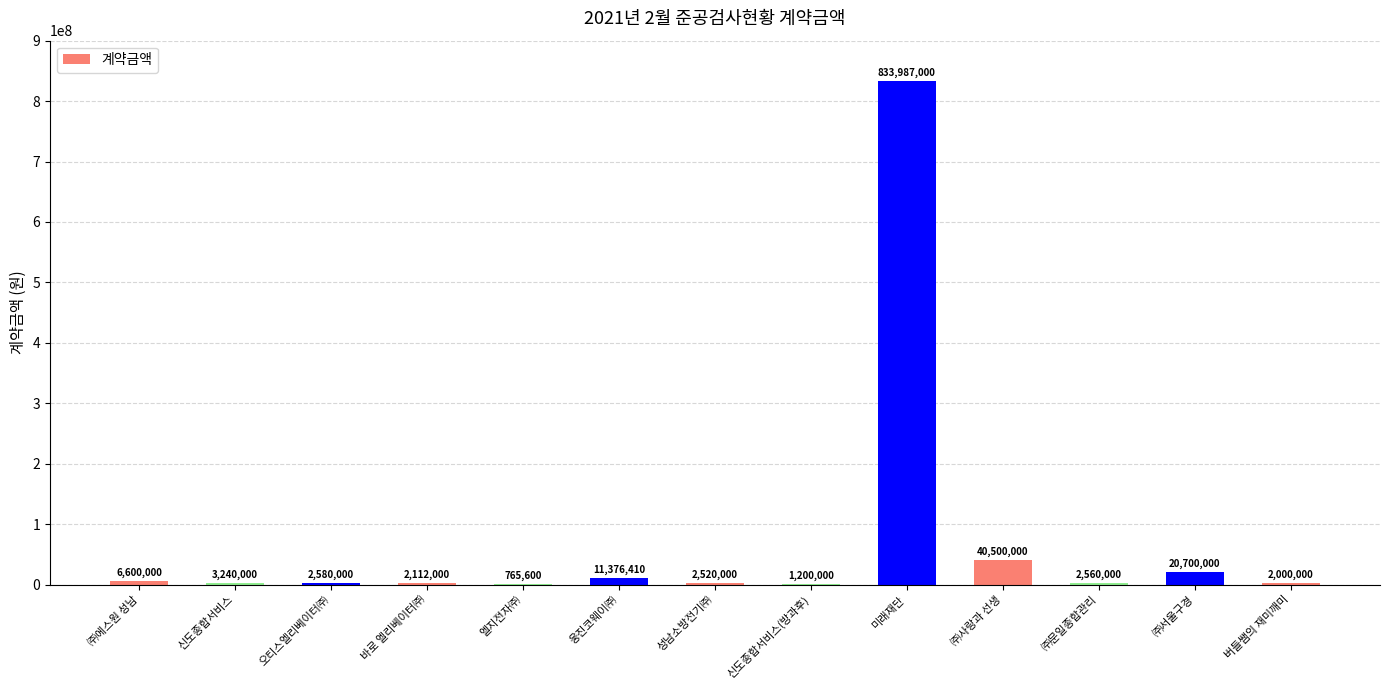

The value at 버들쌤의 재미깨미 is 2000000. True or false?

True